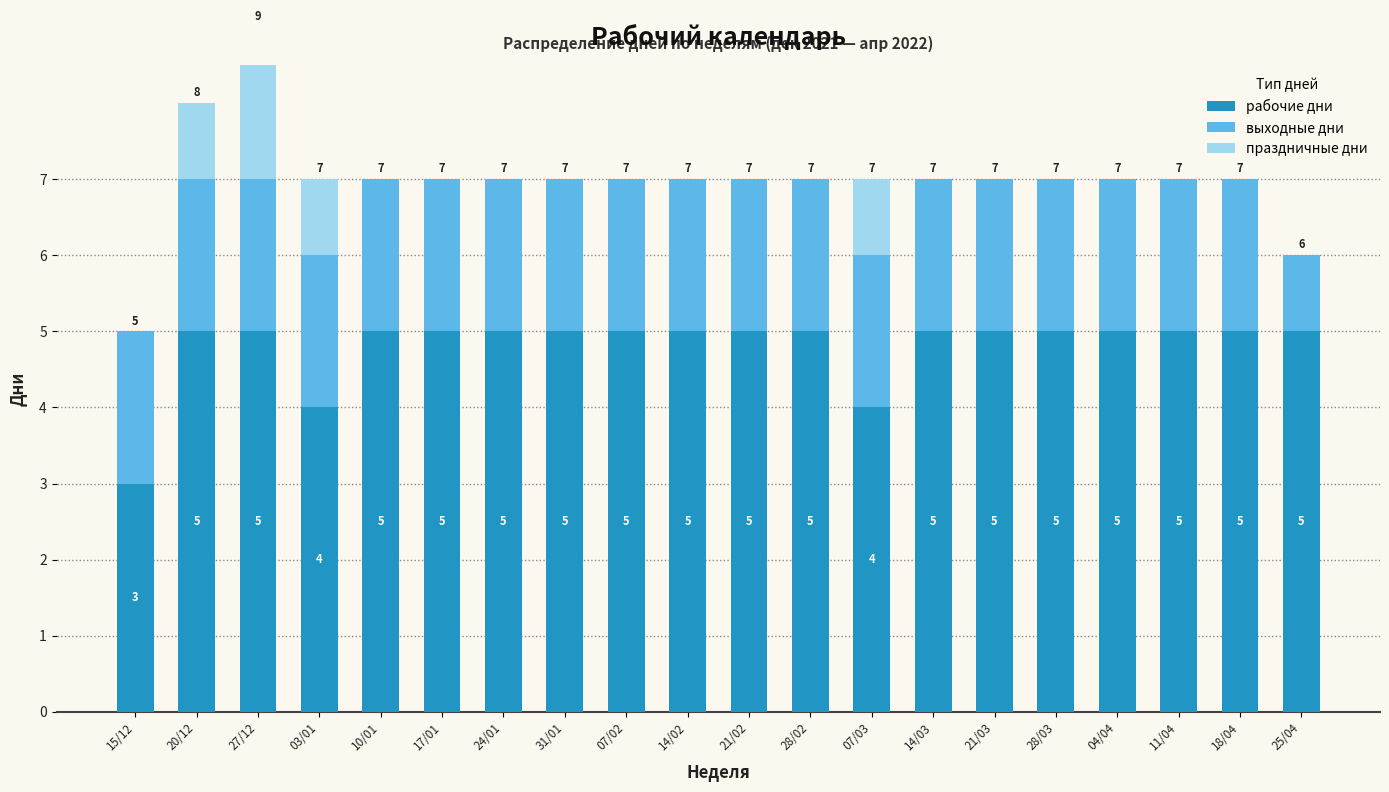

At 07/02, list the series in order from largest to smallest.

рабочие дни, выходные дни, праздничные дни